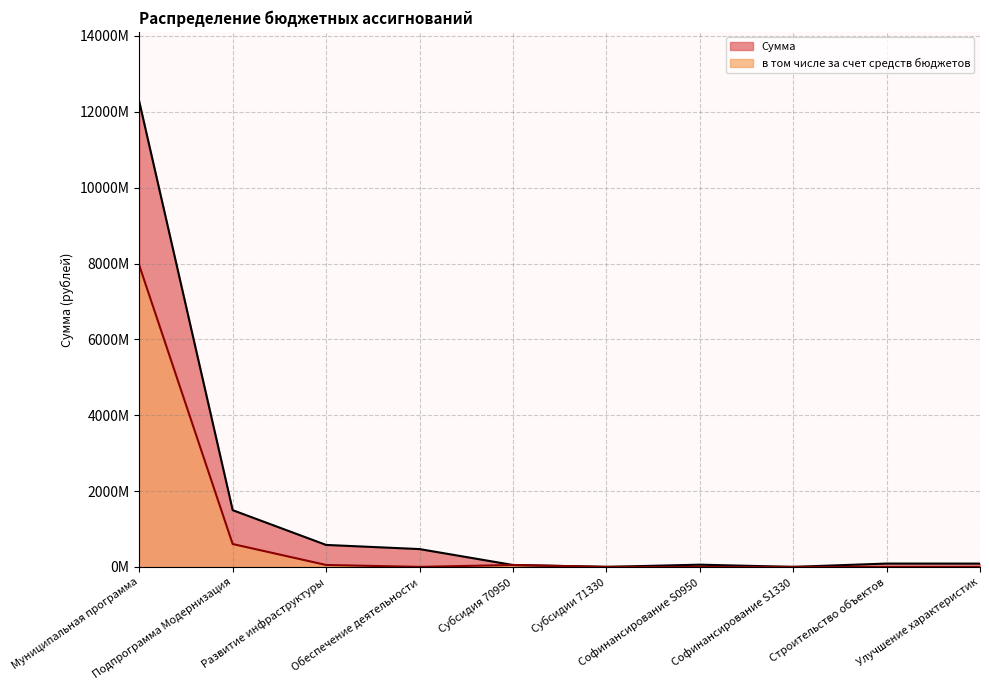

What position from the right is Строительство объектов?

2